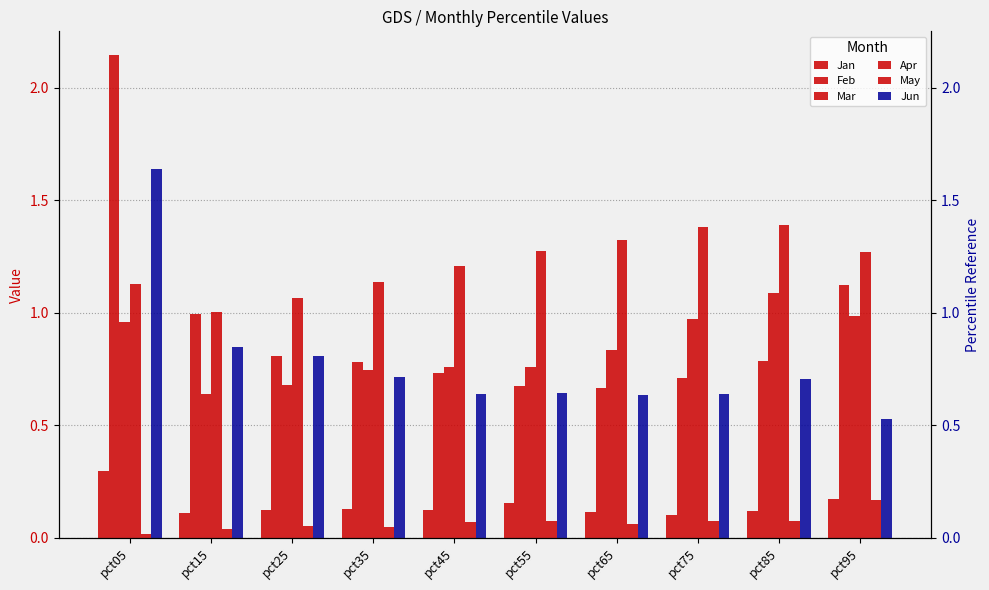

Reading left to right, transcribe all the data shown in this chart.

Jan: 0.3	0.1	0.1	0.1	0.1	0.2	0.1	0.1	0.1	0.2
Feb: 2.1	1.0	0.8	0.8	0.7	0.7	0.7	0.7	0.8	1.1
Mar: 1.0	0.6	0.7	0.7	0.8	0.8	0.8	1.0	1.1	1.0
Apr: 1.1	1.0	1.1	1.1	1.2	1.3	1.3	1.4	1.4	1.3
May: 0.0	0.0	0.1	0.0	0.1	0.1	0.1	0.1	0.1	0.2
Jun: 1.6	0.8	0.8	0.7	0.6	0.6	0.6	0.6	0.7	0.5